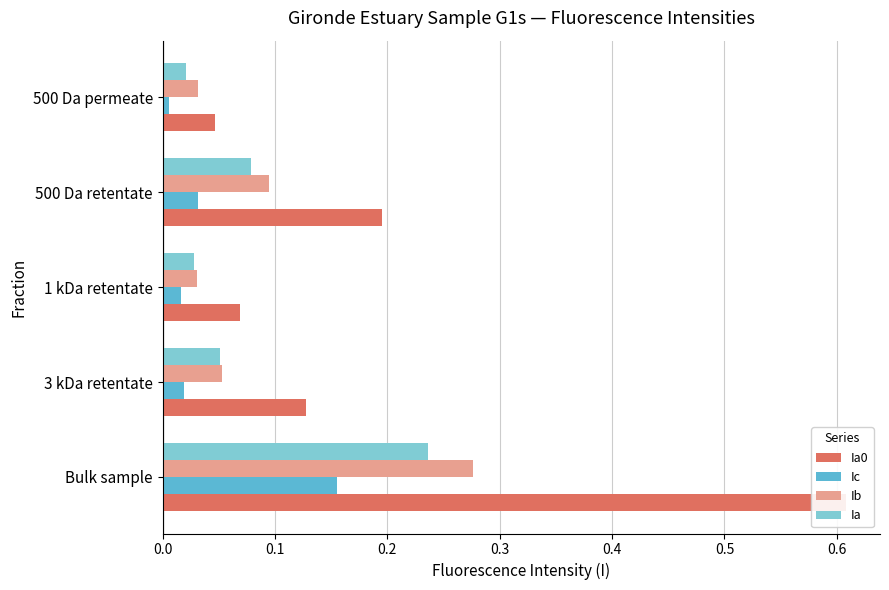

Which series has the largest range (max minus min)?

Ia0